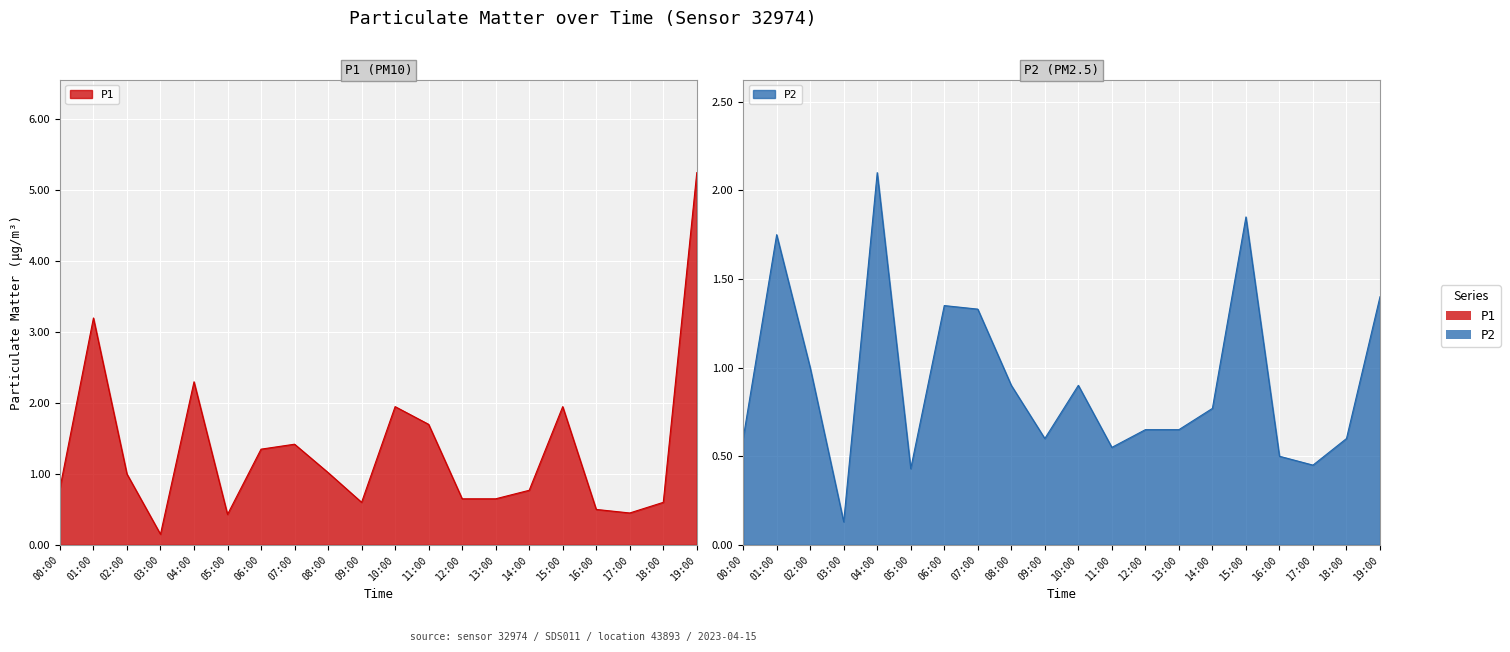

At which category does P2 reach its first local peak?

01:00